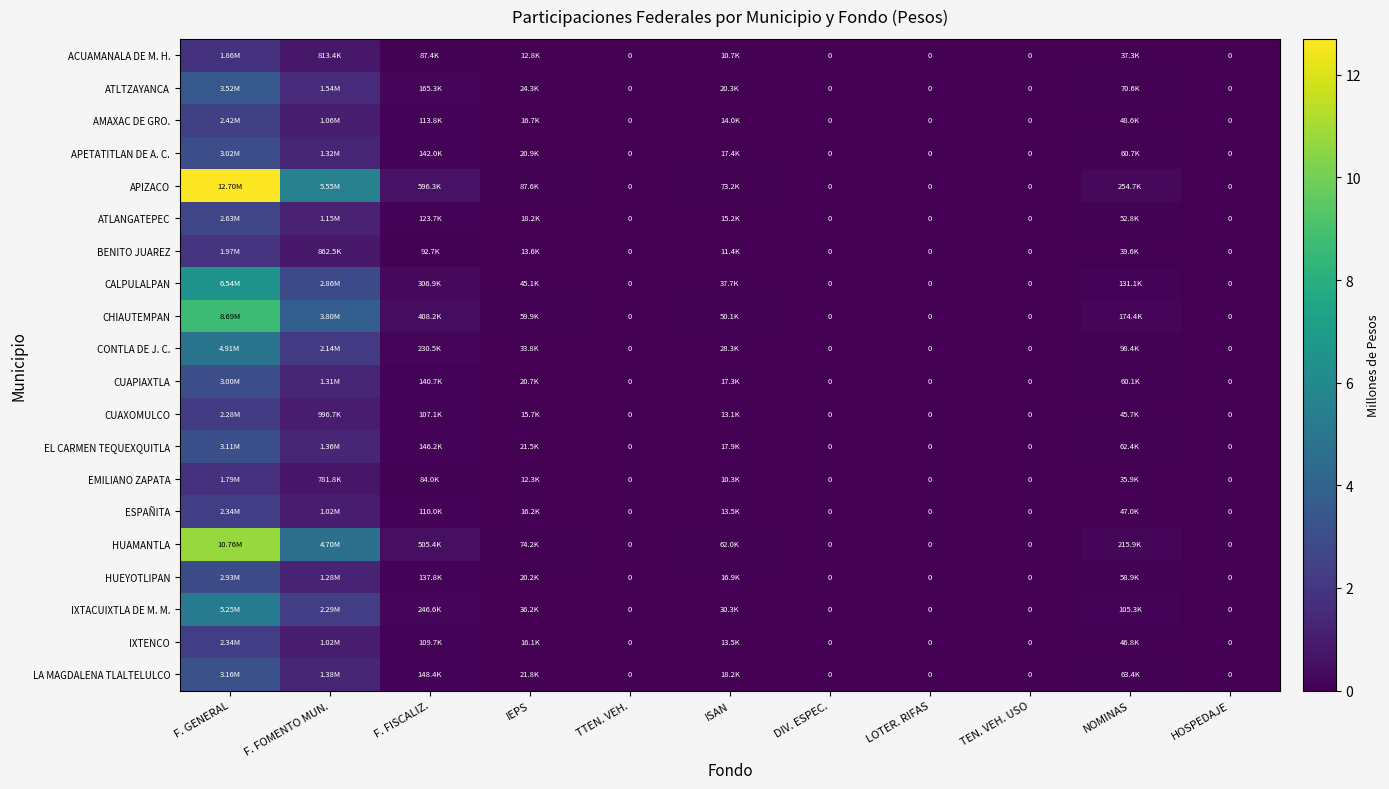

The value of IXTENCO at IEPS is 0.0. True or false?

True